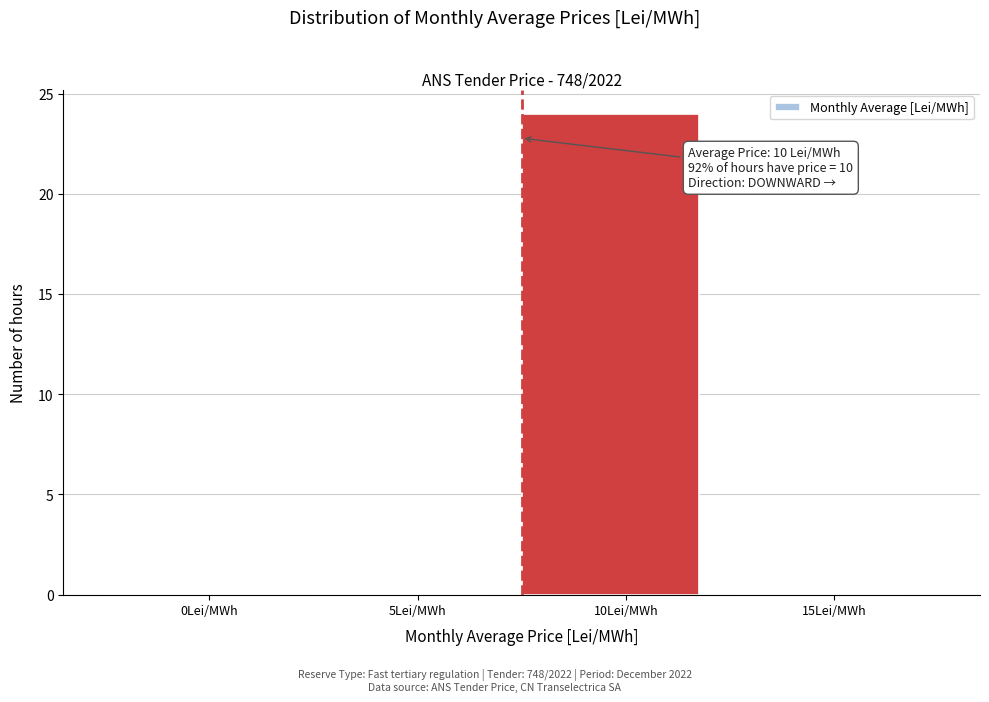

Reading left to right, transcribe all the data shown in this chart.

0Lei/MWh=0	5Lei/MWh=0	10Lei/MWh=24	15Lei/MWh=0